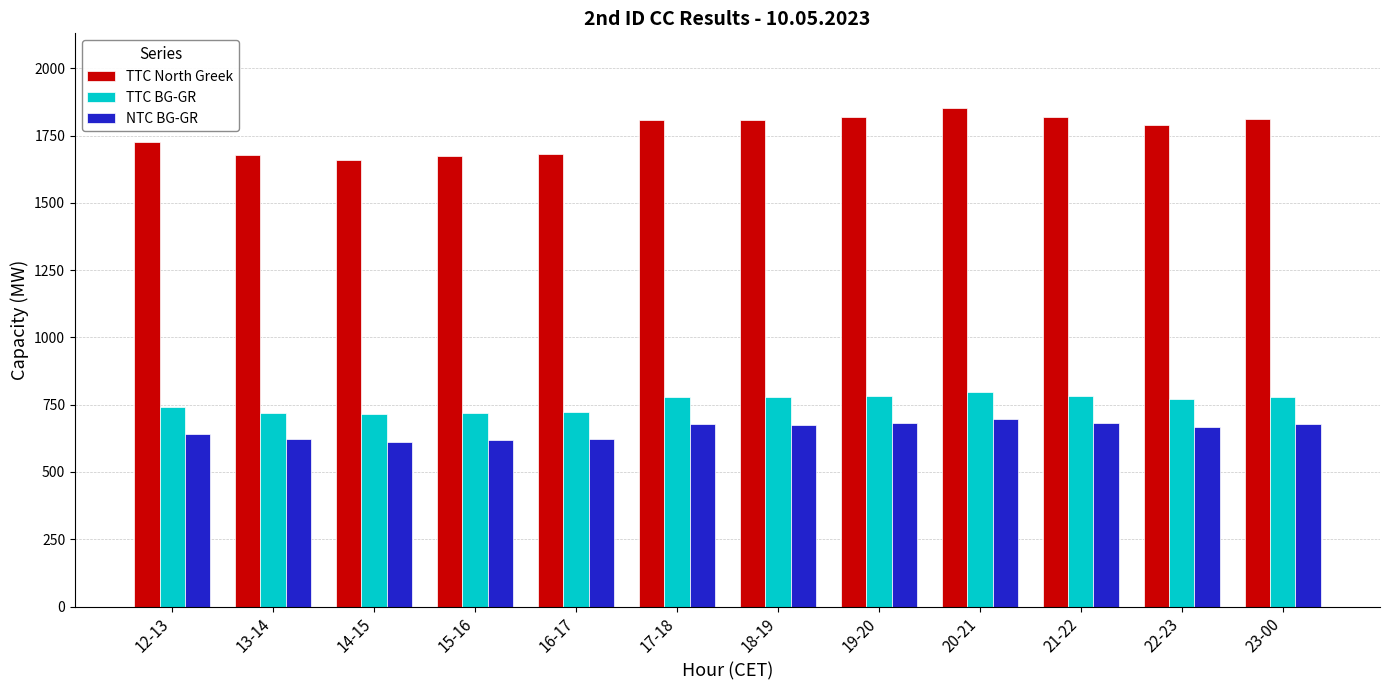

The value of NTC BG-GR at 21-22 is 682. True or false?

True